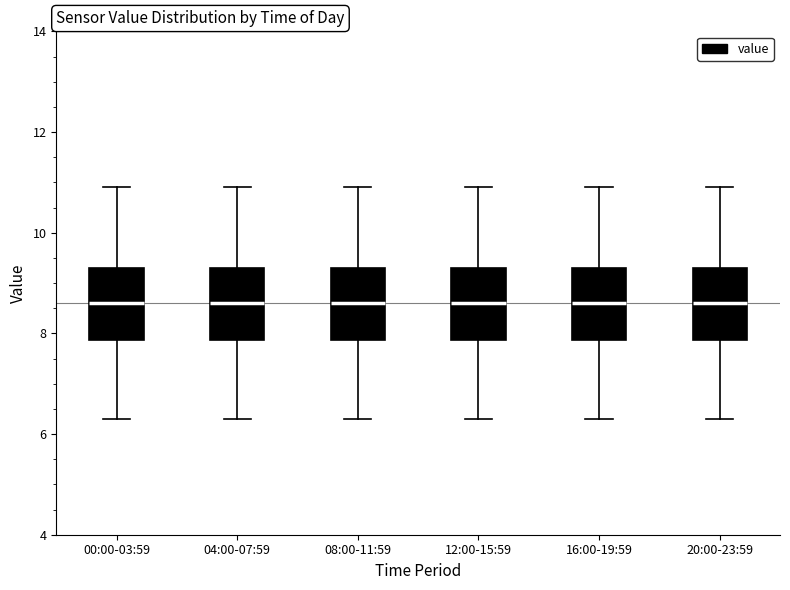

Reading left to right, transcribe this box plot: for each box, give where its median line is, the range the box spans, and where its two whiskers end, as read against the y-axis. The values are not printed on the chart, so give them approximately, as read against the axis.

00:00-03:59: median 8.6, box 7.8 to 9.4, whiskers 6.4 to 11.0
04:00-07:59: median 8.6, box 7.8 to 9.4, whiskers 6.4 to 11.0
08:00-11:59: median 8.6, box 7.8 to 9.4, whiskers 6.4 to 11.0
12:00-15:59: median 8.6, box 7.8 to 9.4, whiskers 6.4 to 11.0
16:00-19:59: median 8.6, box 7.8 to 9.4, whiskers 6.4 to 11.0
20:00-23:59: median 8.6, box 7.8 to 9.4, whiskers 6.4 to 11.0